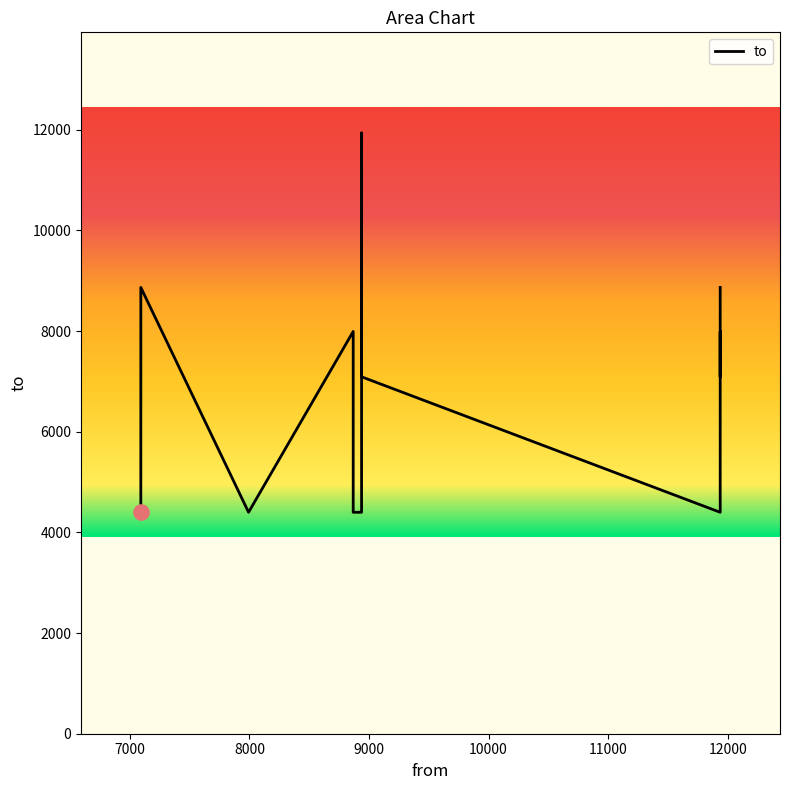

Which has a higher value, 8868 or 8938?

8868